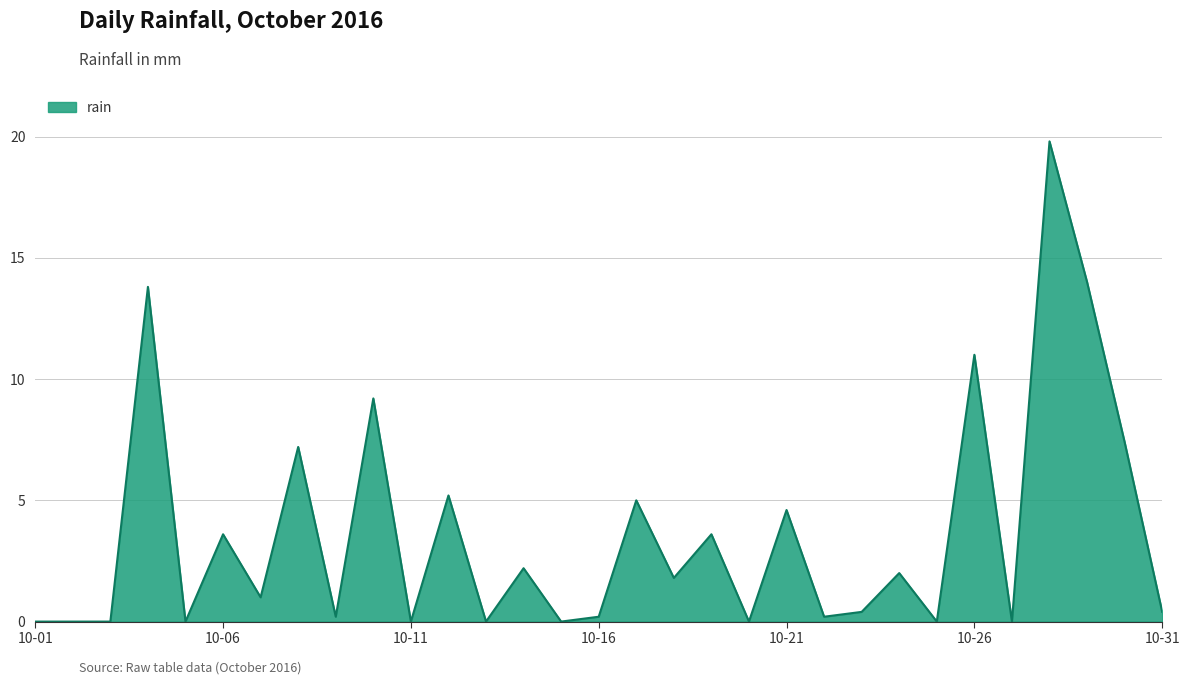

How many lines are shown in the chart?

1